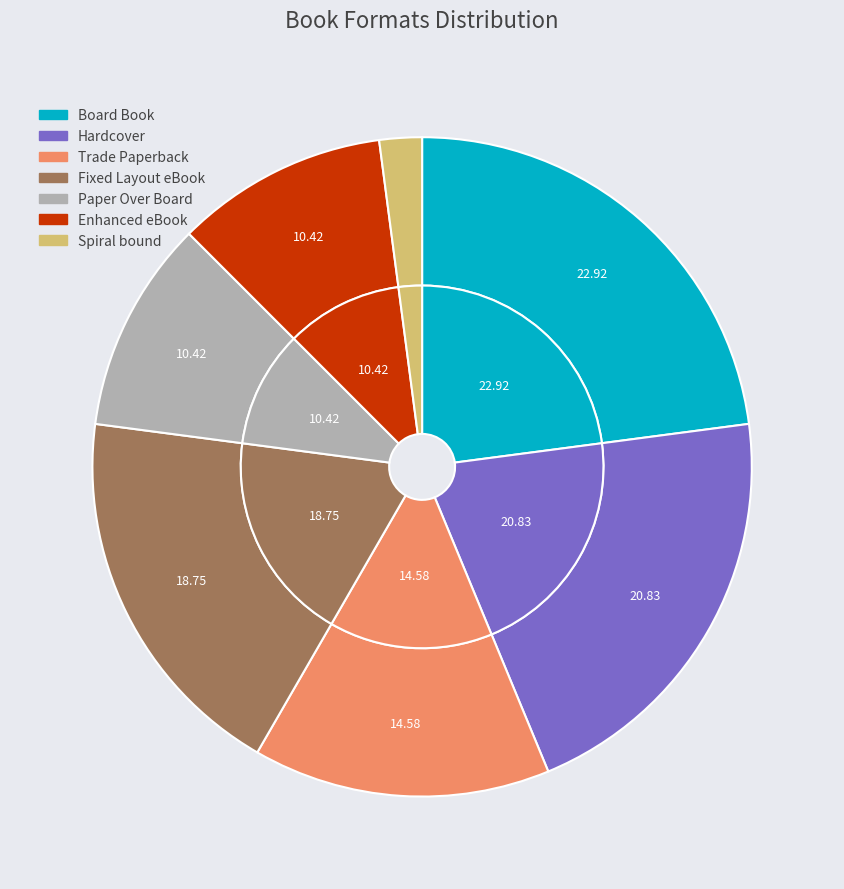

Is it true that Enhanced eBook is 10% of the pie?

True